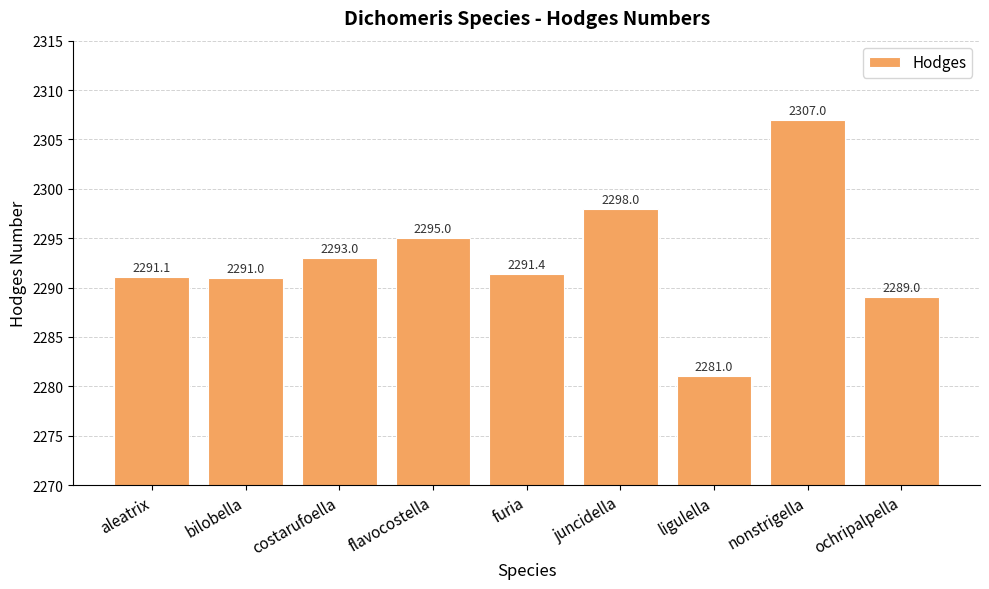

At which category does the chart reach its minimum across all series?

ligulella